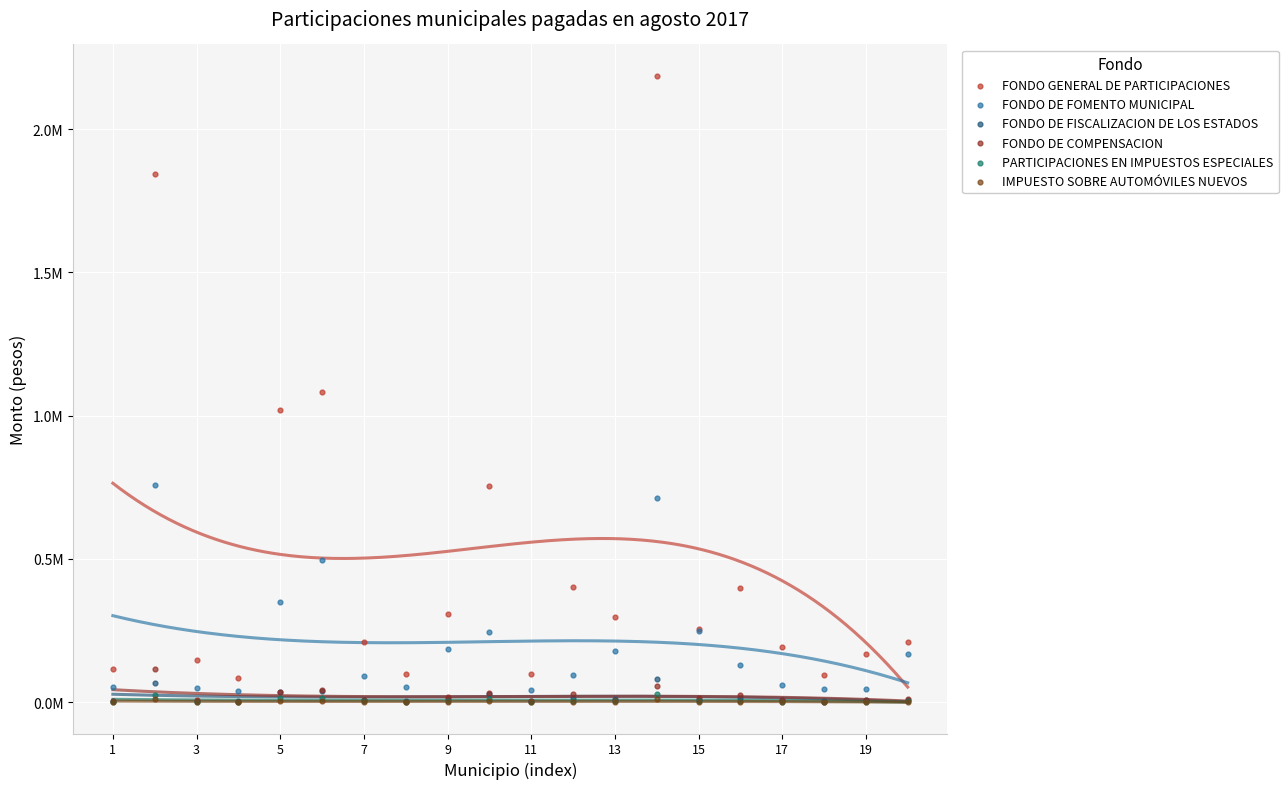

Which series contains the highest Y value?

FONDO GENERAL DE PARTICIPACIONES